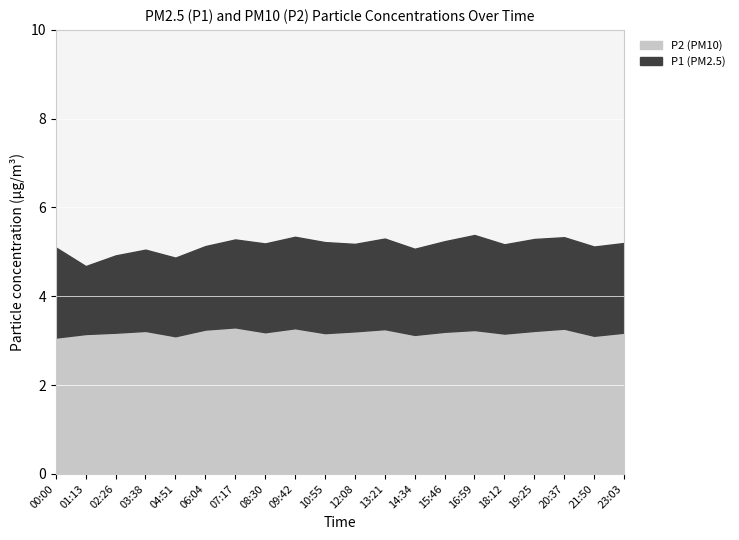

Between 21:50 and 14:34, which is larger?

14:34